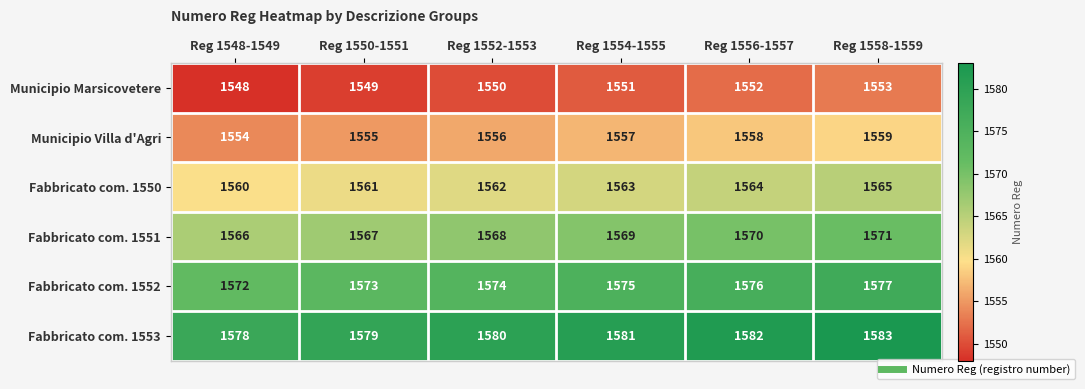

At which category is the sum across all series the highest?

Reg 1558-1559